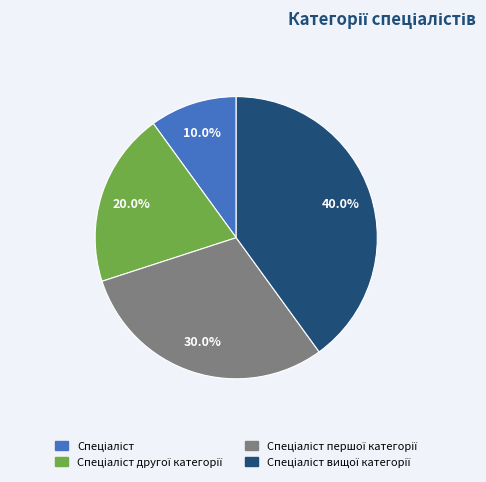

How many segments does this pie chart have?

4